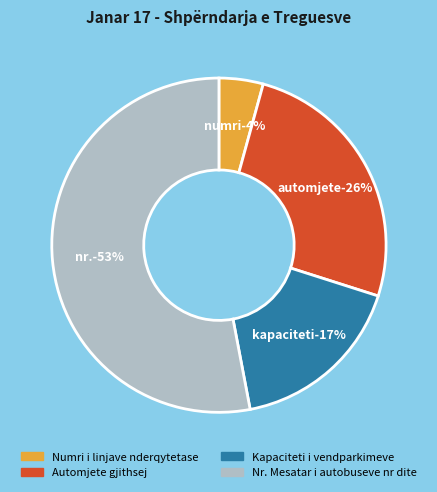

True or false: Kapaciteti i vendparkimeve accounts for 17% of the total.

True